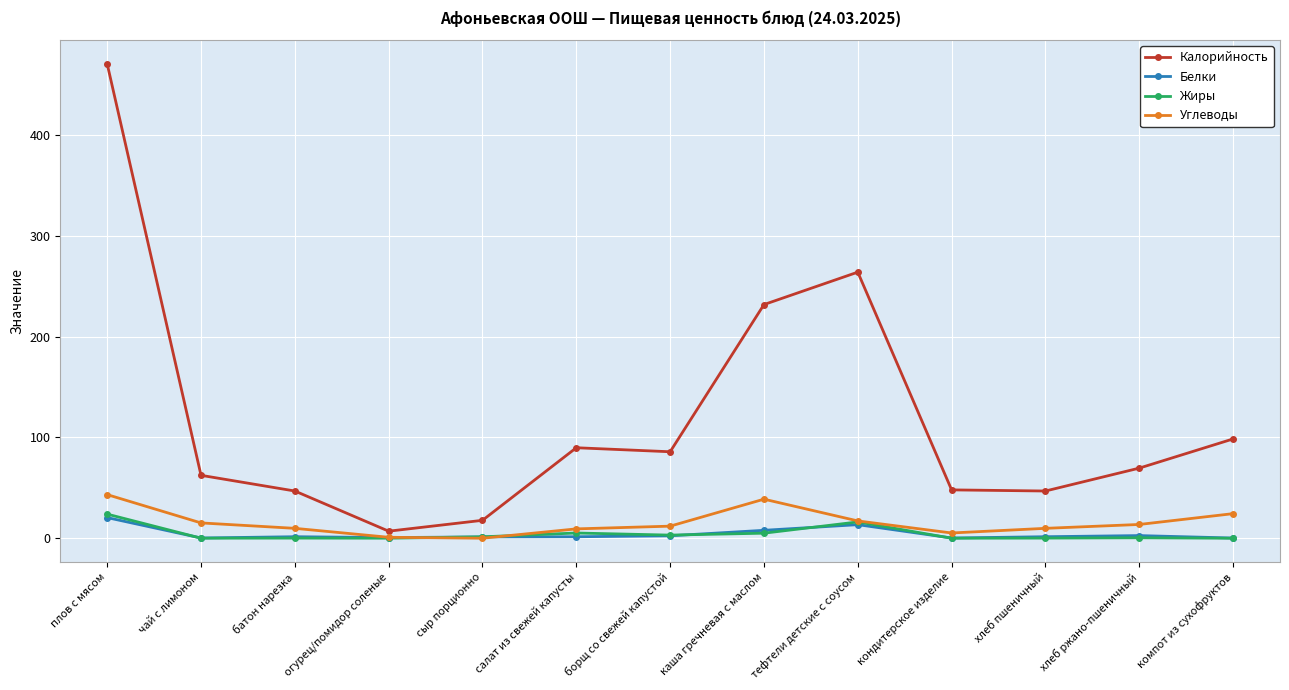

Is the value of Калорийность at борщ со свежей капустой greater than the value of Белки at хлеб пшеничный?

Yes